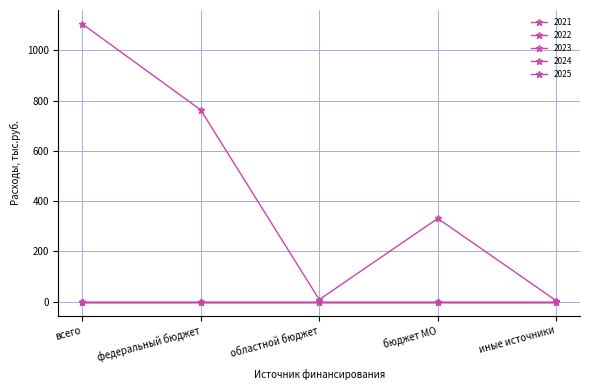

What is the spread (max minus min) of values at областной бюджет?

8.0